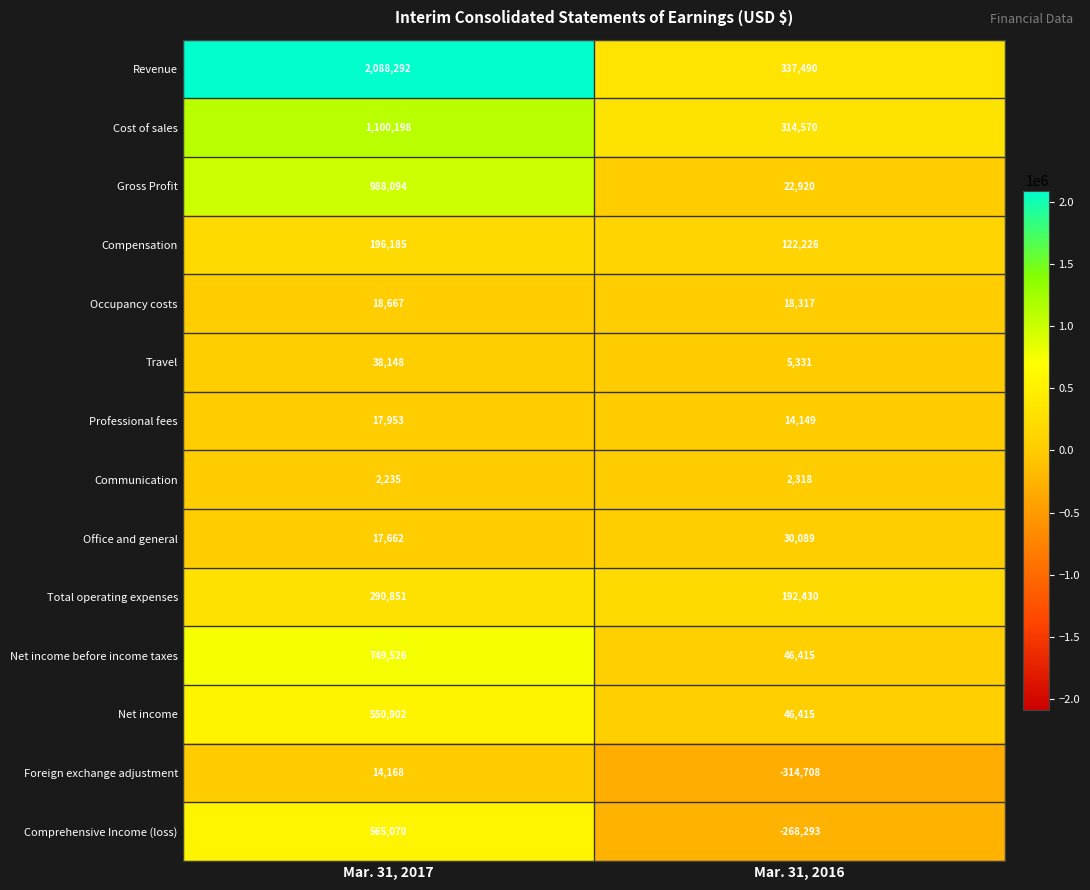

Rank the series by their maximum value, from lowest to highest.

Communication, Foreign exchange adjustment, Professional fees, Occupancy costs, Office and general, Travel, Compensation, Total operating expenses, Net income, Comprehensive Income (loss), Net income before income taxes, Gross Profit, Cost of sales, Revenue